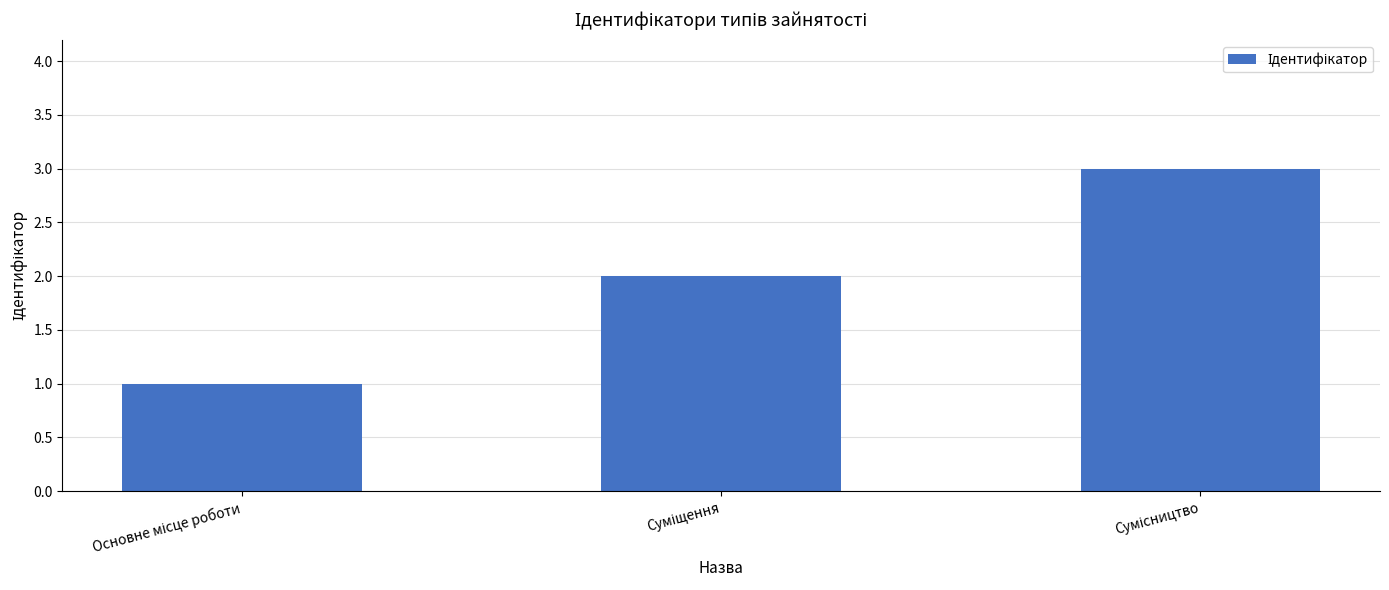

How many values are between 1 and 3?

3